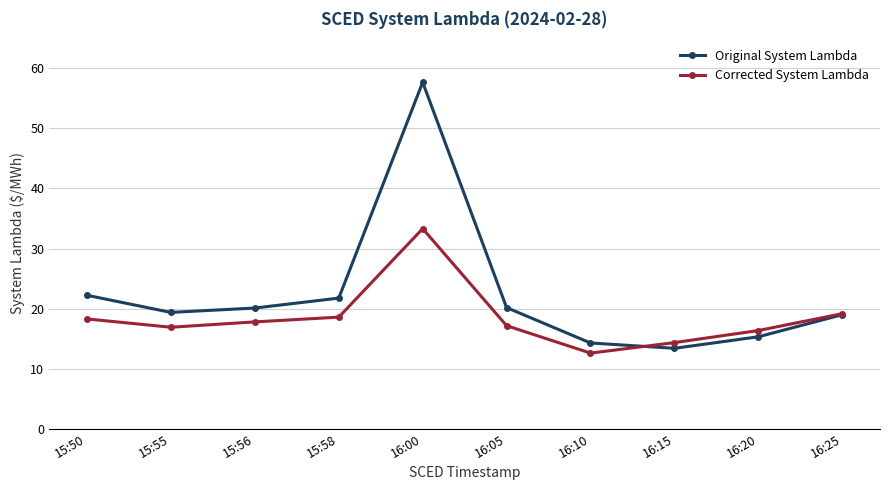

What is the sum of the Corrected System Lambda values at 15:56 and 16:20?

34.1